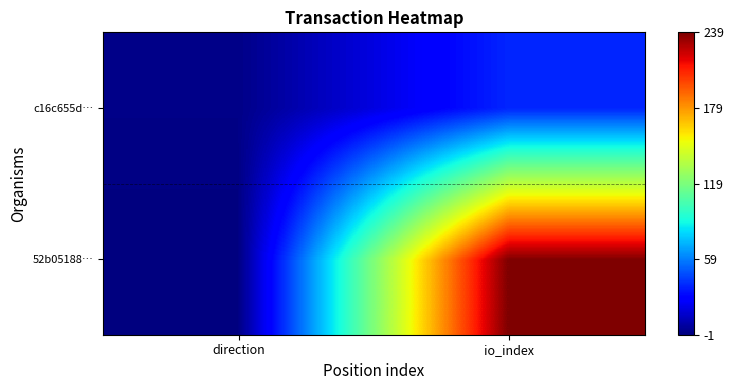

Rank the series by their average value, from highest to lowest.

52b05188…, c16c655d…